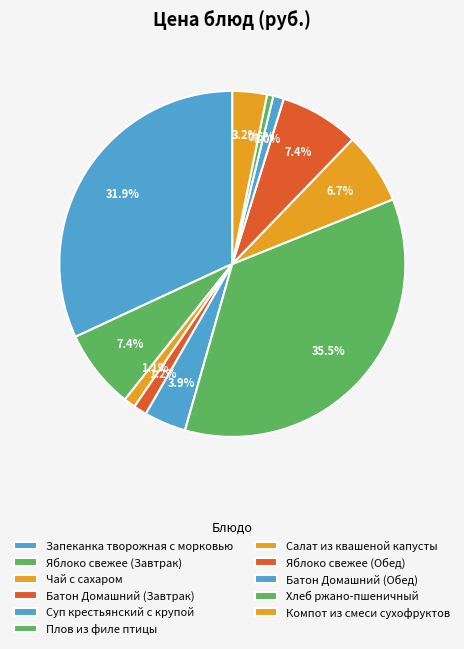

How many segments does this pie chart have?

11